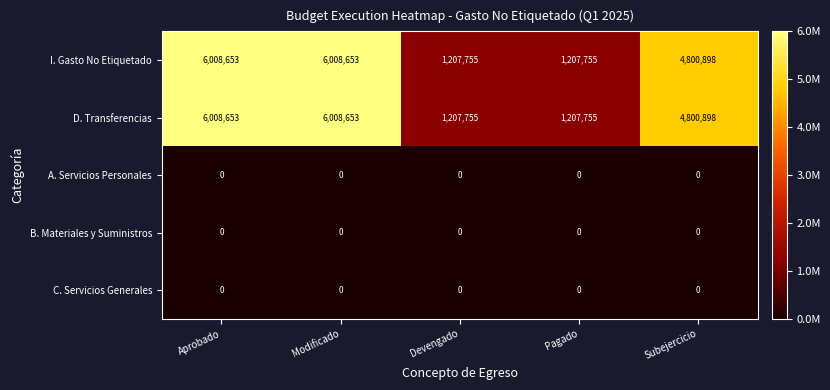

At how many categories does at least one series exceed 3240509?

3